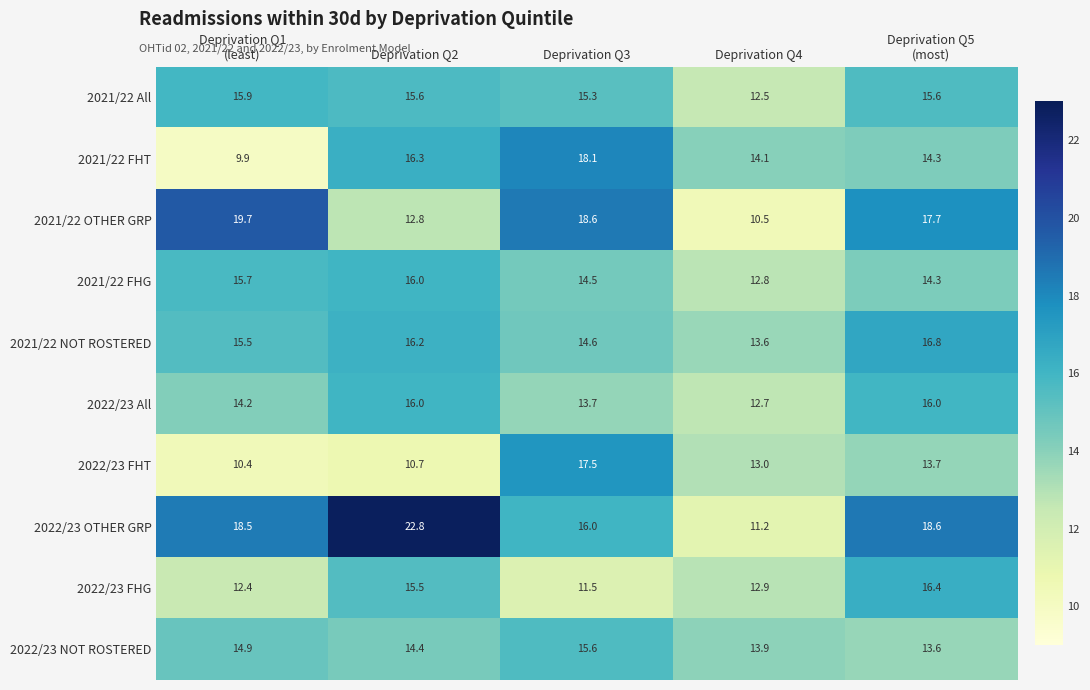

What is the lowest value of the 2022/23 FHG series?

11.5